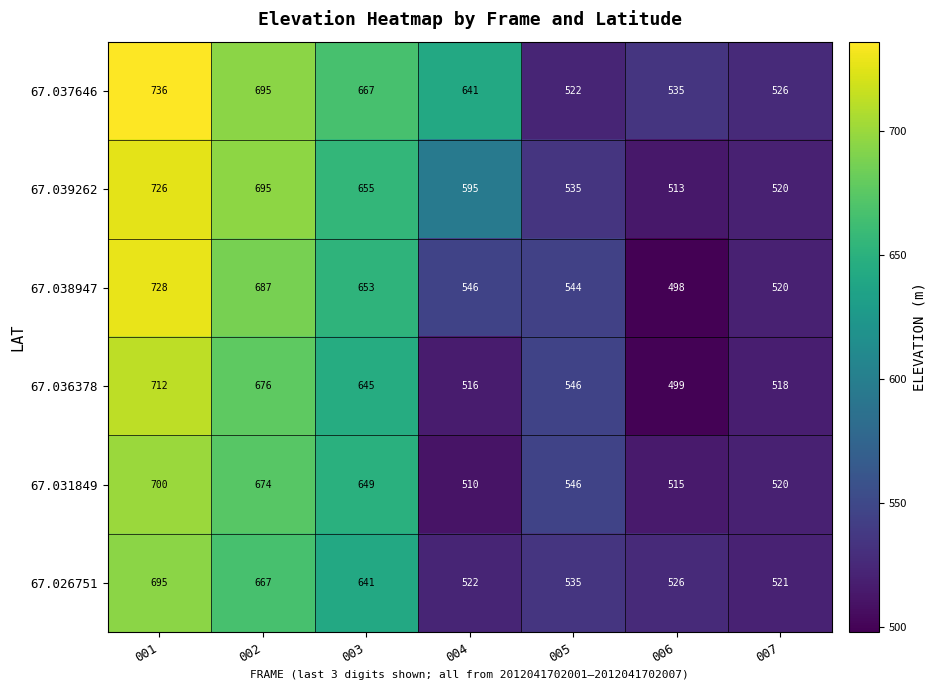

What value does the 67.026751 series have at 003, to the nearest 50?

650